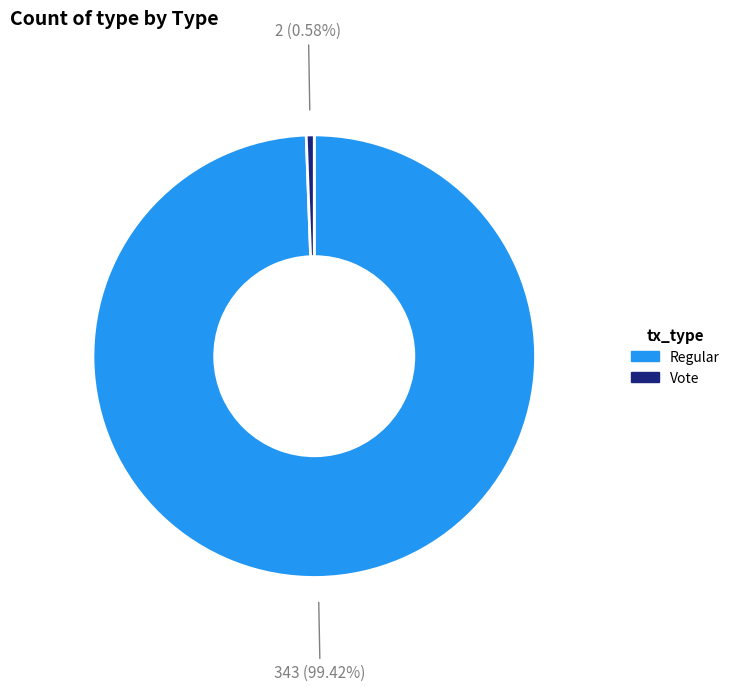

To the nearest percent, what is the difference between the Vote and Regular slice percentages?

99%